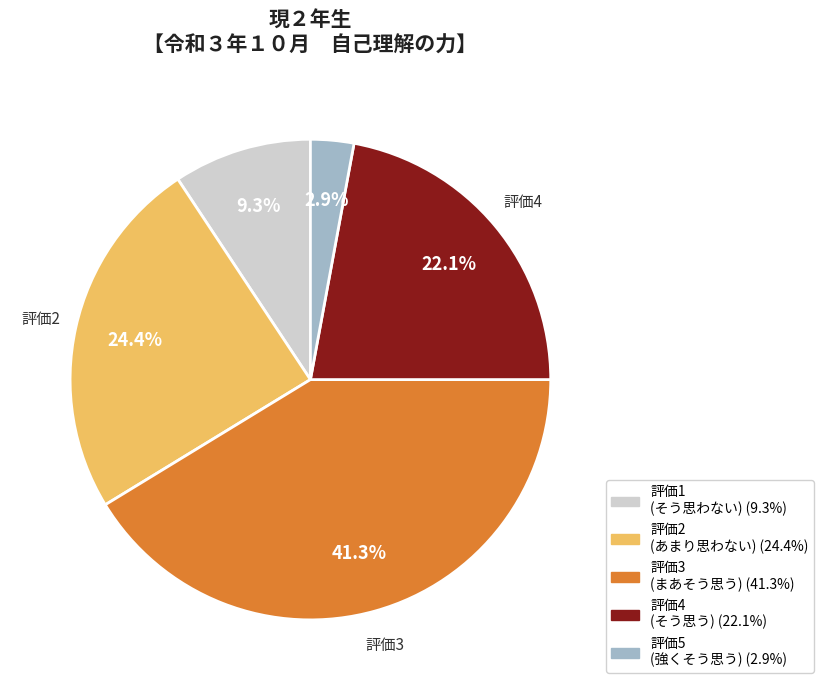

To the nearest percent, what is the difference between the largest and smallest slice percentages?

38%